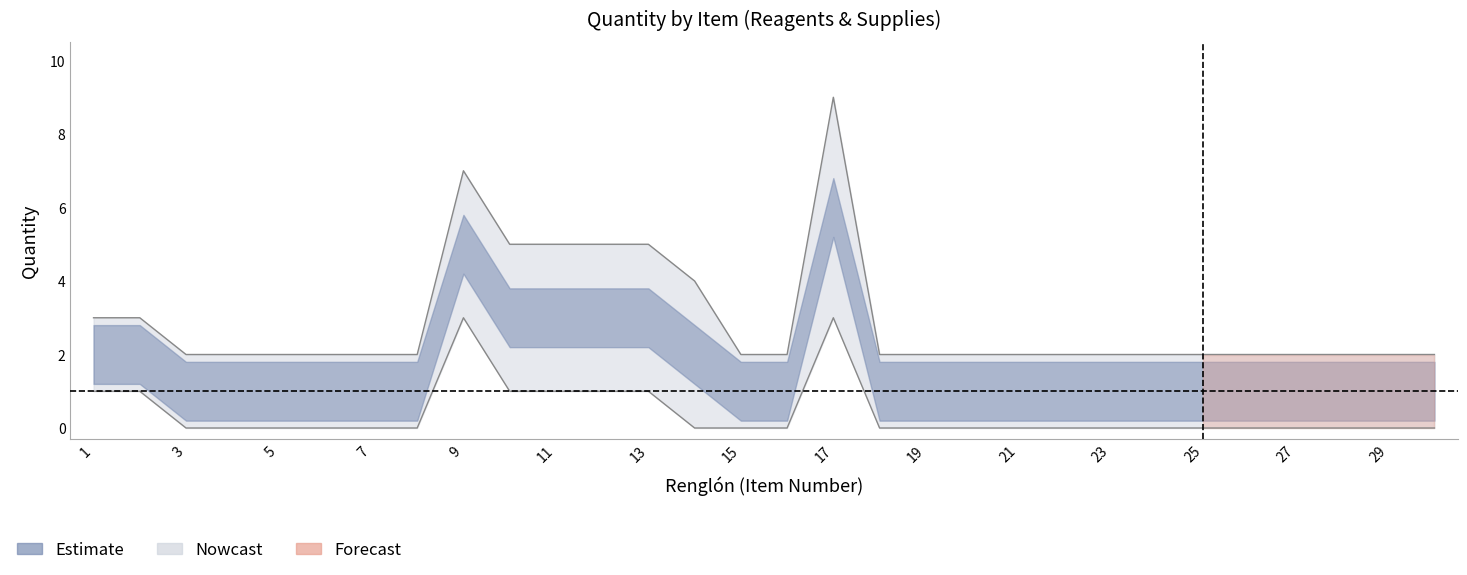

Reading left to right, transcribe all the data shown in this chart.

quantity: 1=3	2=3	3=2	4=2	5=2	6=2	7=2	8=2	9=7	10=5	11=5	12=5	13=5	14=4	15=2	16=2	17=9	18=2	19=2	20=2	21=2	22=2	23=2	24=2	25=2	26=2	27=2	28=2	29=2	30=2
lower: 1=1	2=1	3=0	4=0	5=0	6=0	7=0	8=0	9=3	10=1	11=1	12=1	13=1	14=0	15=0	16=0	17=3	18=0	19=0	20=0	21=0	22=0	23=0	24=0	25=0	26=0	27=0	28=0	29=0	30=0